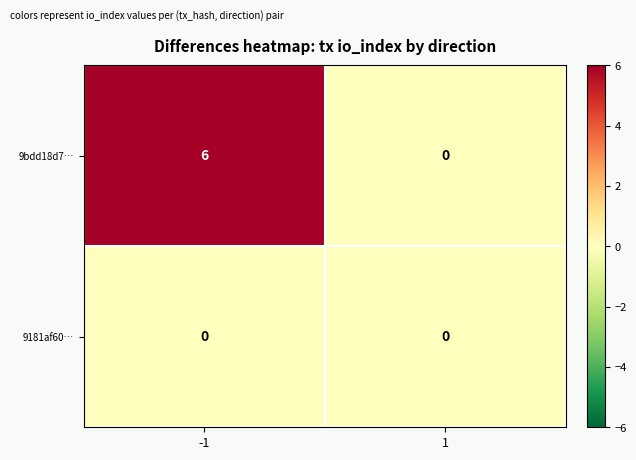

Which series has the largest range (max minus min)?

9bdd18d7…